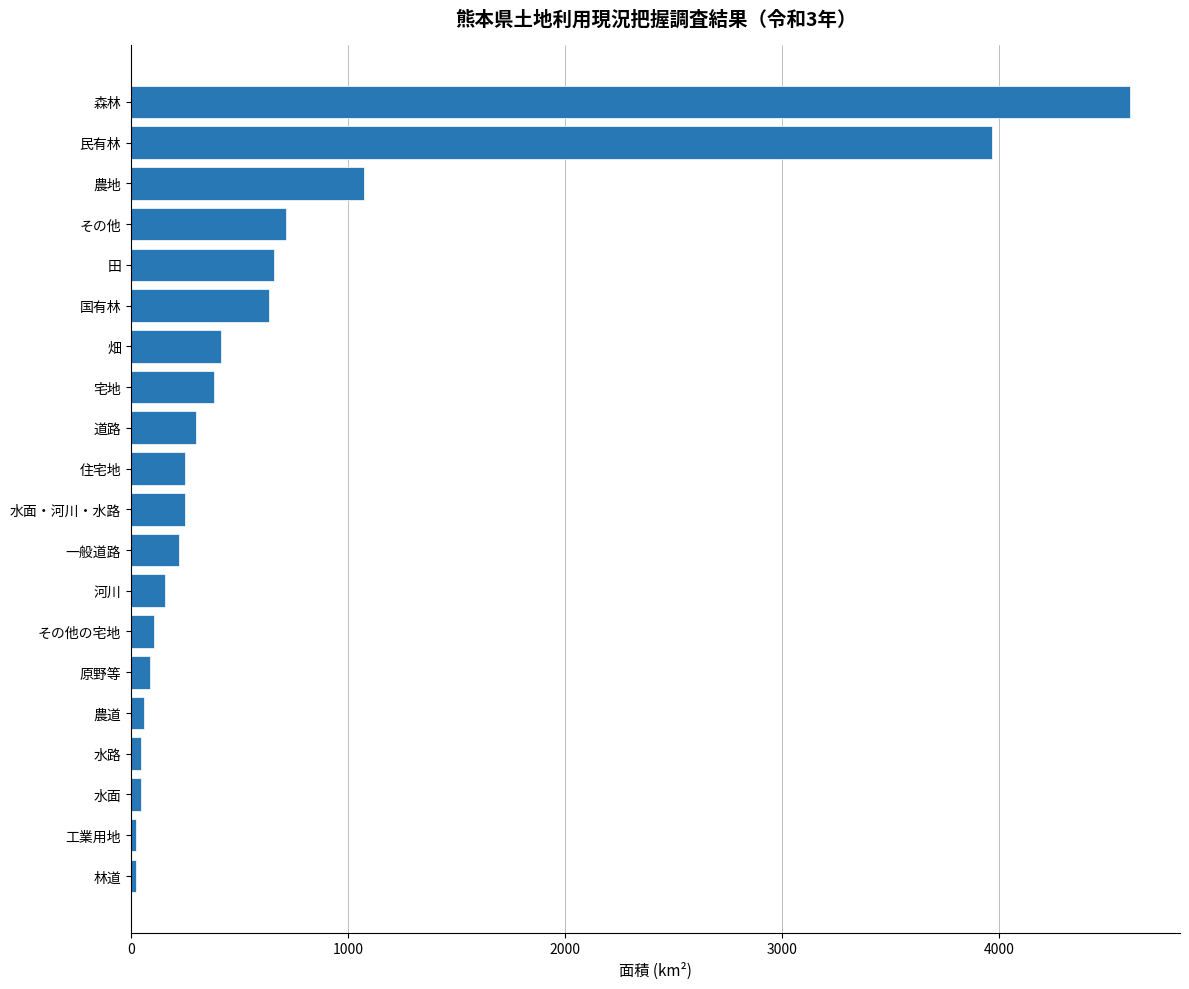

What is the sum of the values at その他の宅地 and 一般道路?

328.7